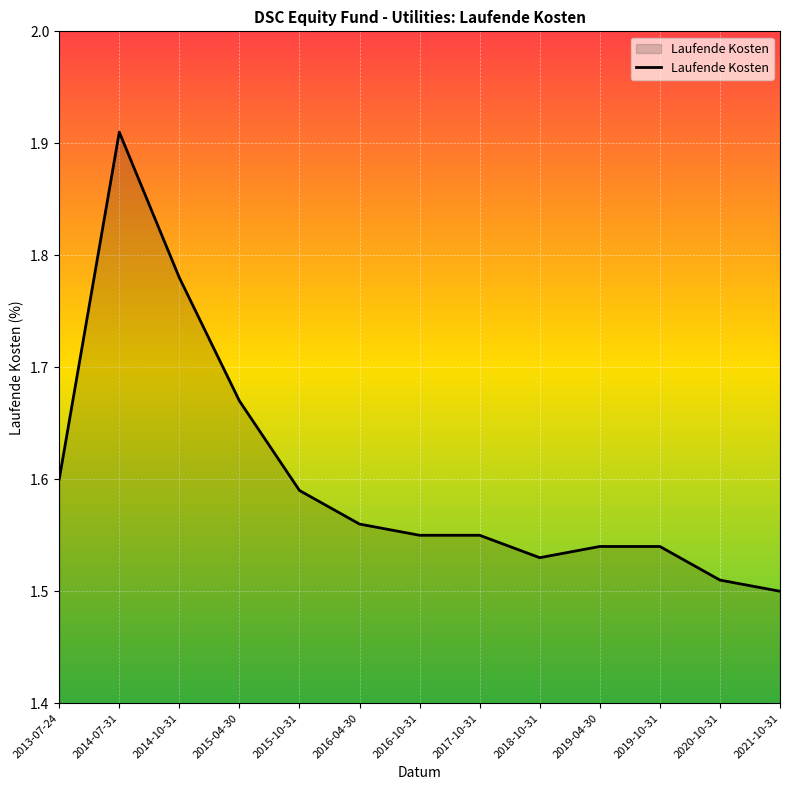

What is the change in value from 2014-07-31 to 2017-10-31?

-0.4